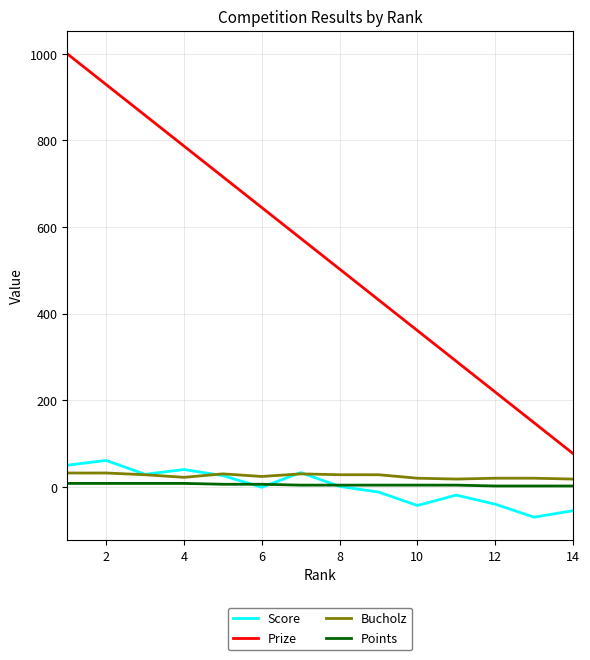

Rank the series by their maximum value, from lowest to highest.

Points, Bucholz, Score, Prize